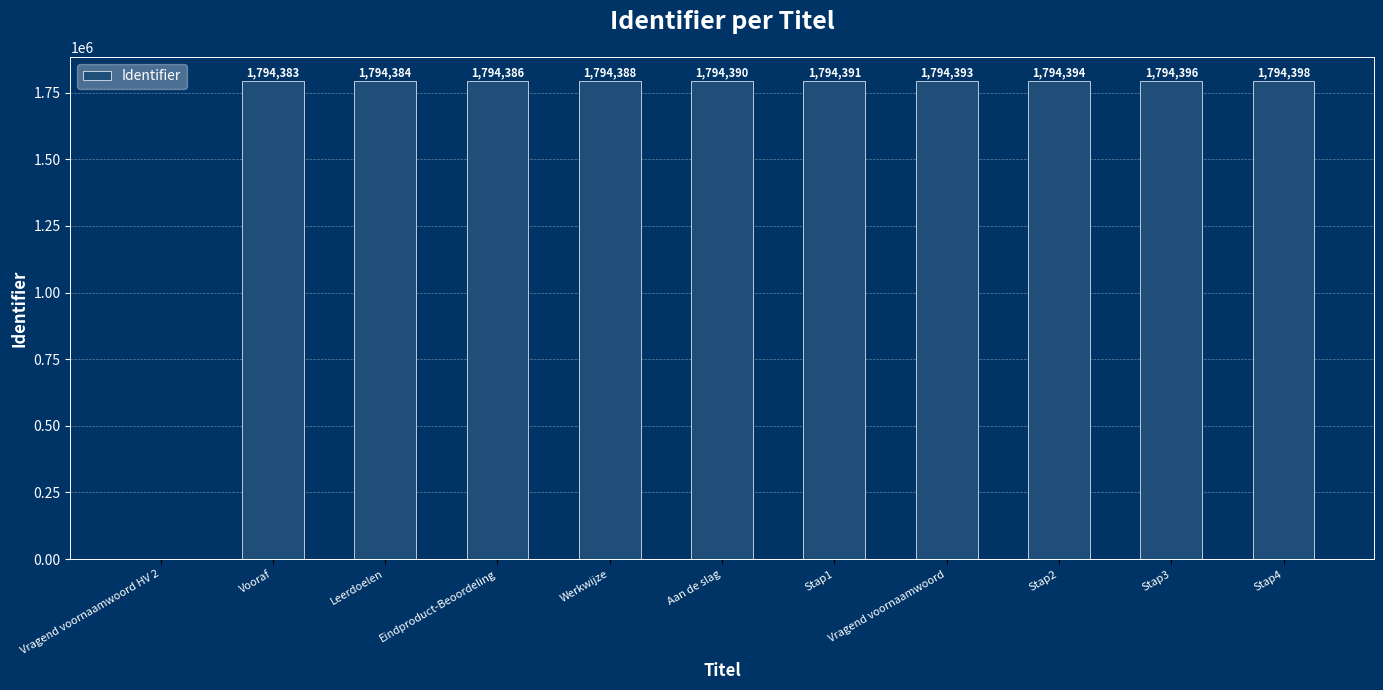

What is the sum of the values at Werkwijze and Stap2?

3588782